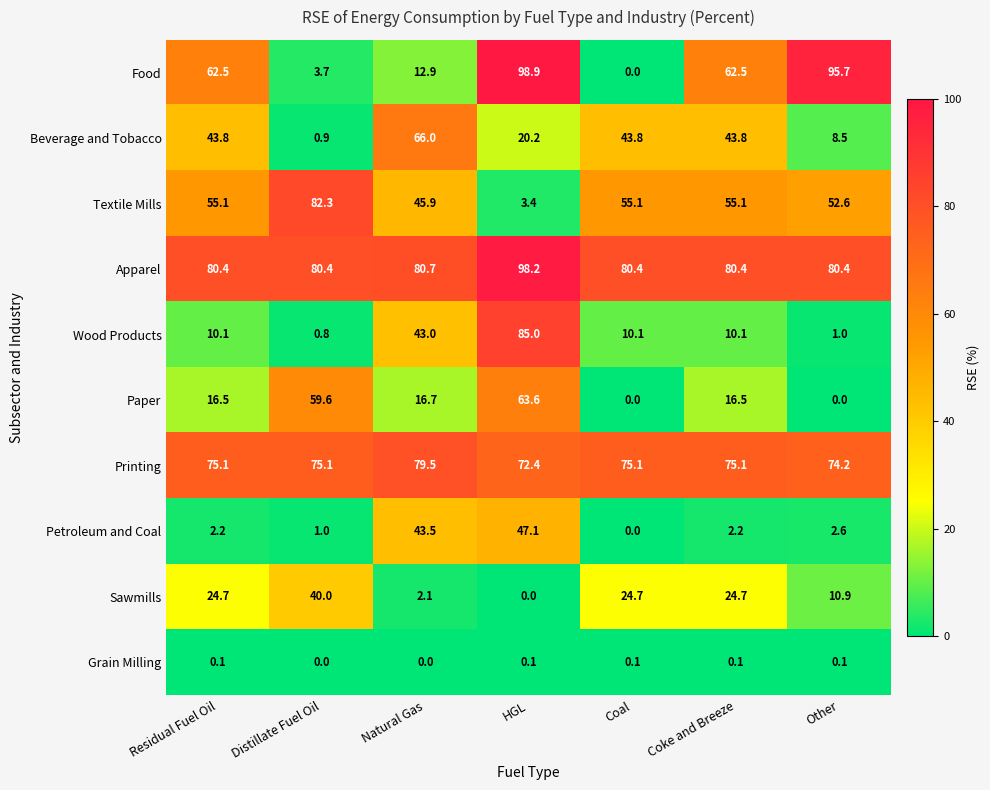

Which series has the largest total across all categories?

Apparel